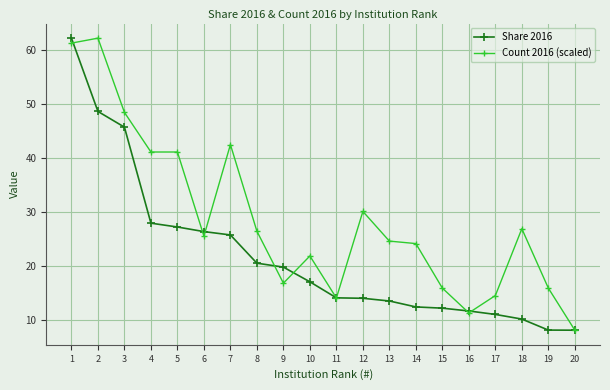

At which category does Count 2016 (scaled) reach its first local peak?

2